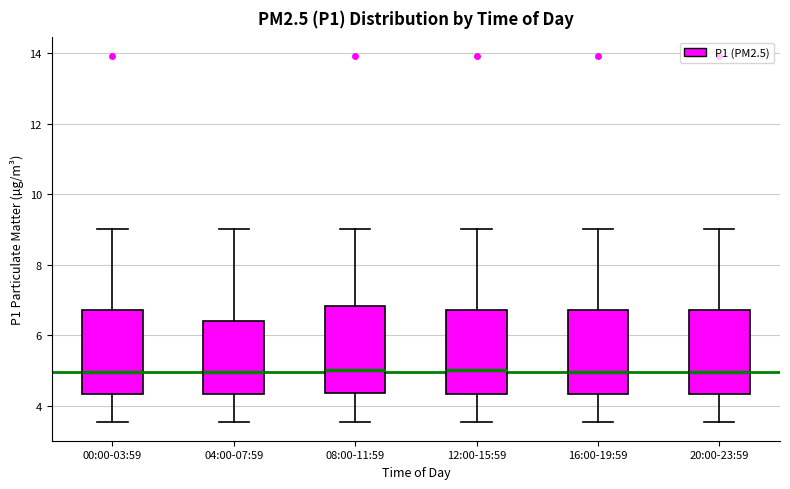

Reading left to right, read every box against the y-axis: the position of its median line, the range the box covers, and the ends of its whiskers. The values are not printed on the chart, so give them approximately, as read against the axis.

00:00-03:59: median 5.0, box 4.4 to 6.8, whiskers 3.6 to 9.0
04:00-07:59: median 5.0, box 4.4 to 6.4, whiskers 3.6 to 9.0
08:00-11:59: median 5.0, box 4.4 to 6.8, whiskers 3.6 to 9.0
12:00-15:59: median 5.0, box 4.4 to 6.8, whiskers 3.6 to 9.0
16:00-19:59: median 5.0, box 4.4 to 6.8, whiskers 3.6 to 9.0
20:00-23:59: median 5.0, box 4.4 to 6.8, whiskers 3.6 to 9.0